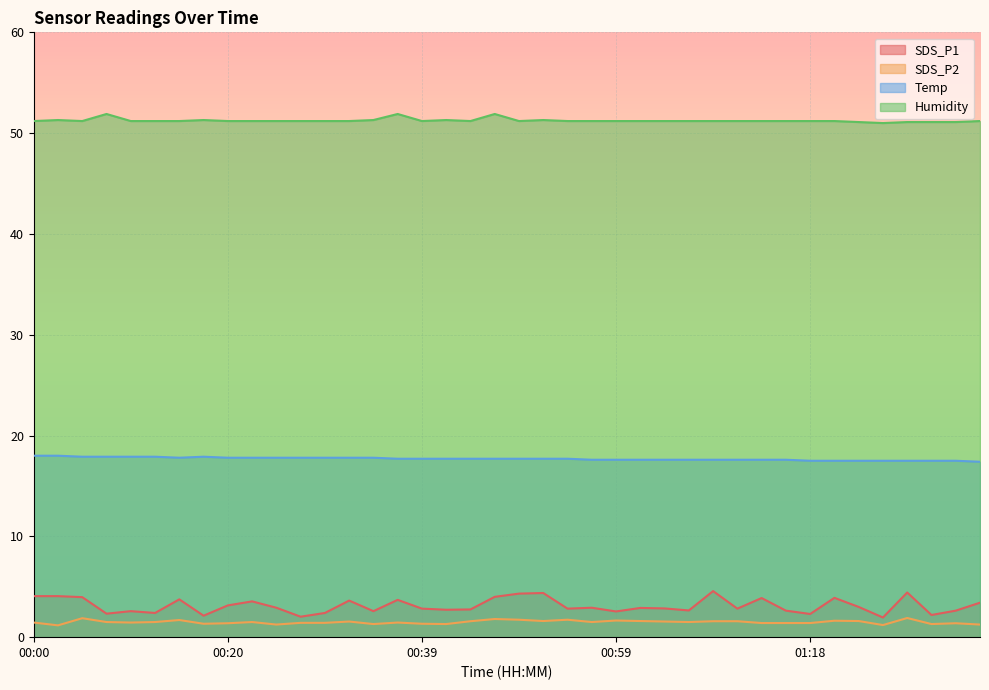

Is it true that Humidity equals 75.8 at 00:56?

False